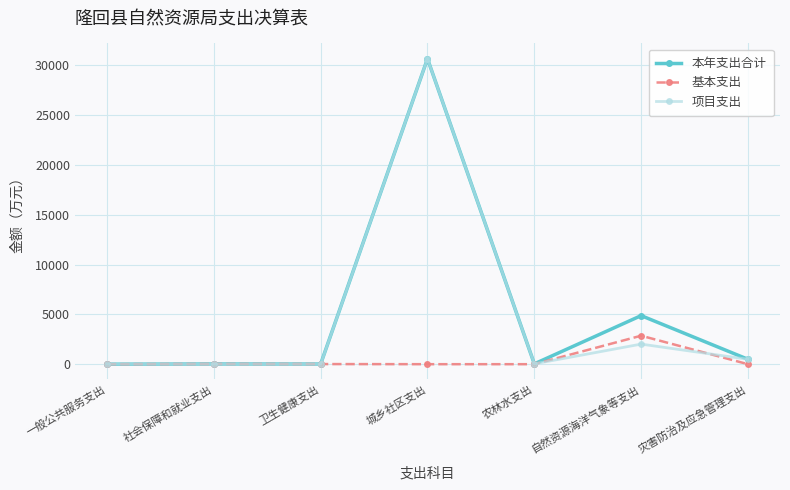

What is the average value of the 本年支出合计 series?

5156.2